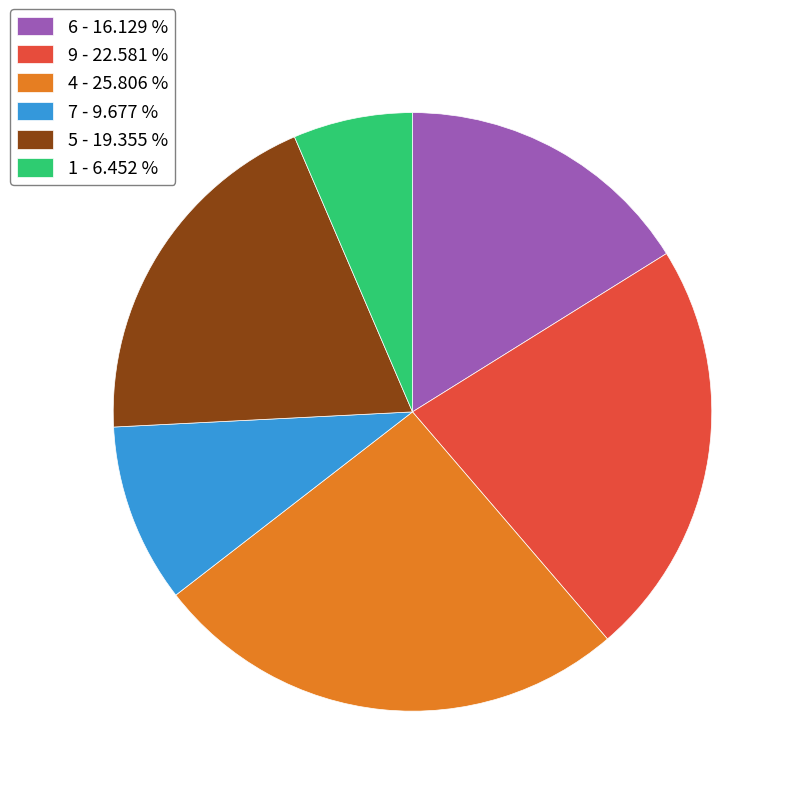

Rank the categories by value from highest to lowest.

4 - 25.806 %, 9 - 22.581 %, 5 - 19.355 %, 6 - 16.129 %, 7 - 9.677 %, 1 - 6.452 %